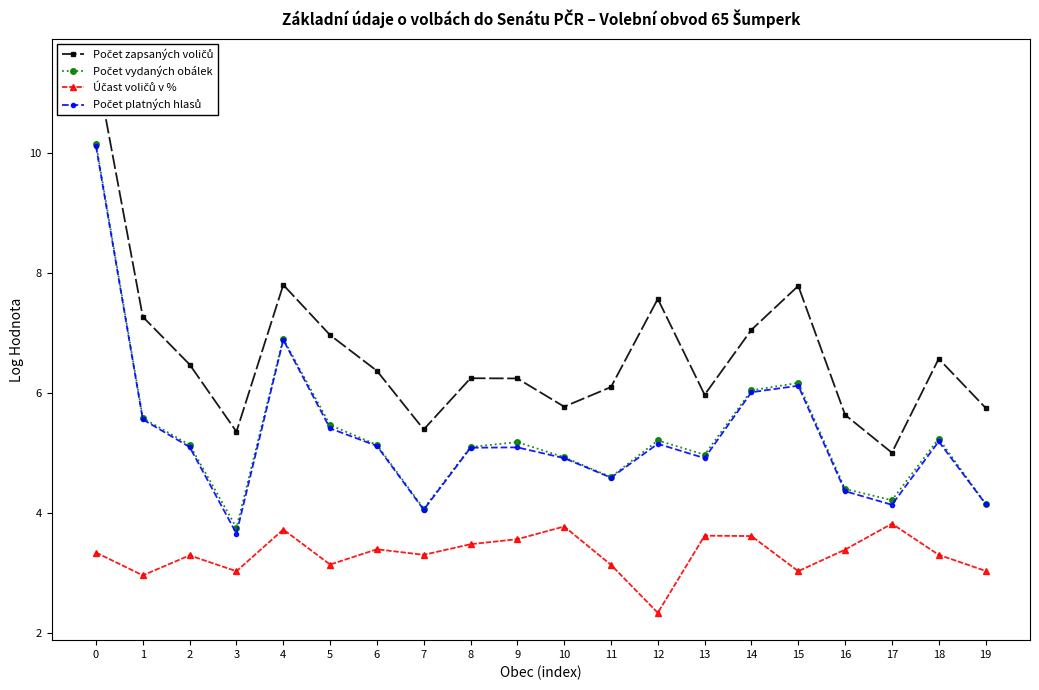

Does the chart have visible grid lines?

No